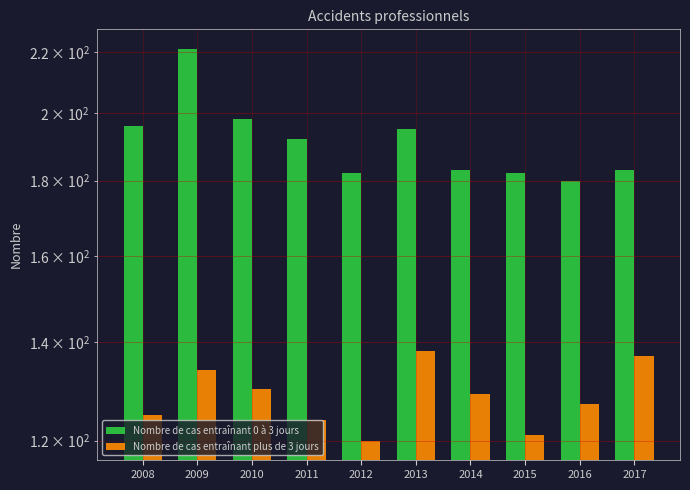

What value does the Nombre de cas entraînant plus de 3 jours series have at 2010, to the nearest 5?

130